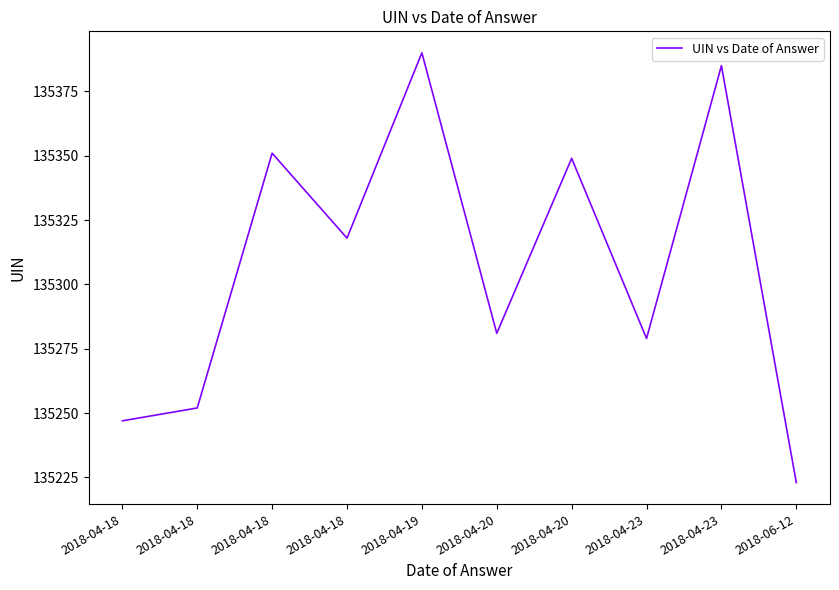

Does the chart have visible grid lines?

No